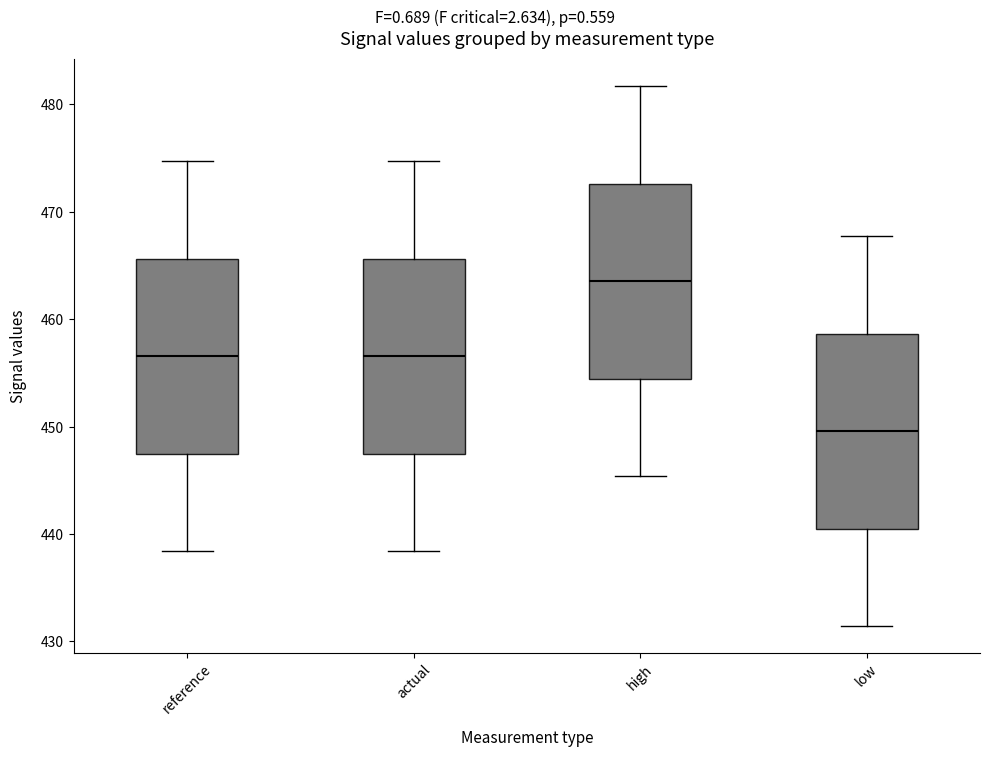

Which box's median line is the highest?

high